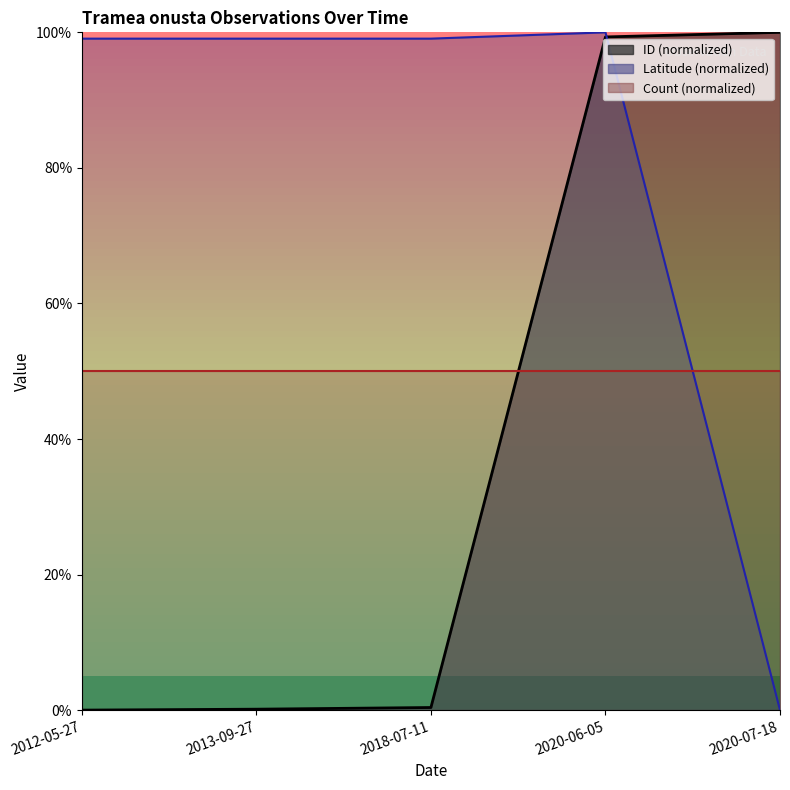

Is the value of ID at 2018-07-11 greater than the value of Latitude at 2020-07-18?

Yes